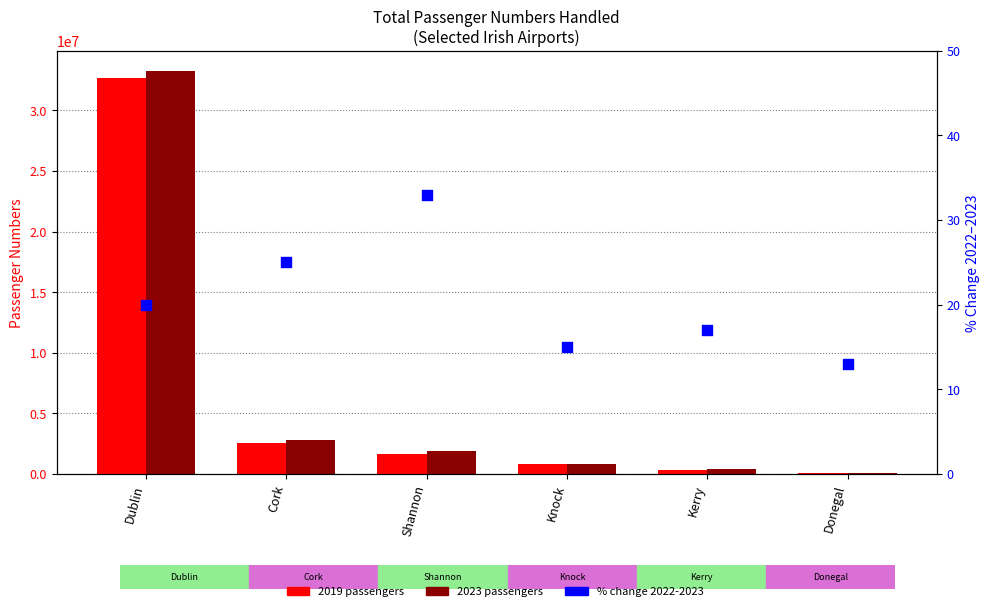

Between Dublin and Donegal, which is larger?

Dublin